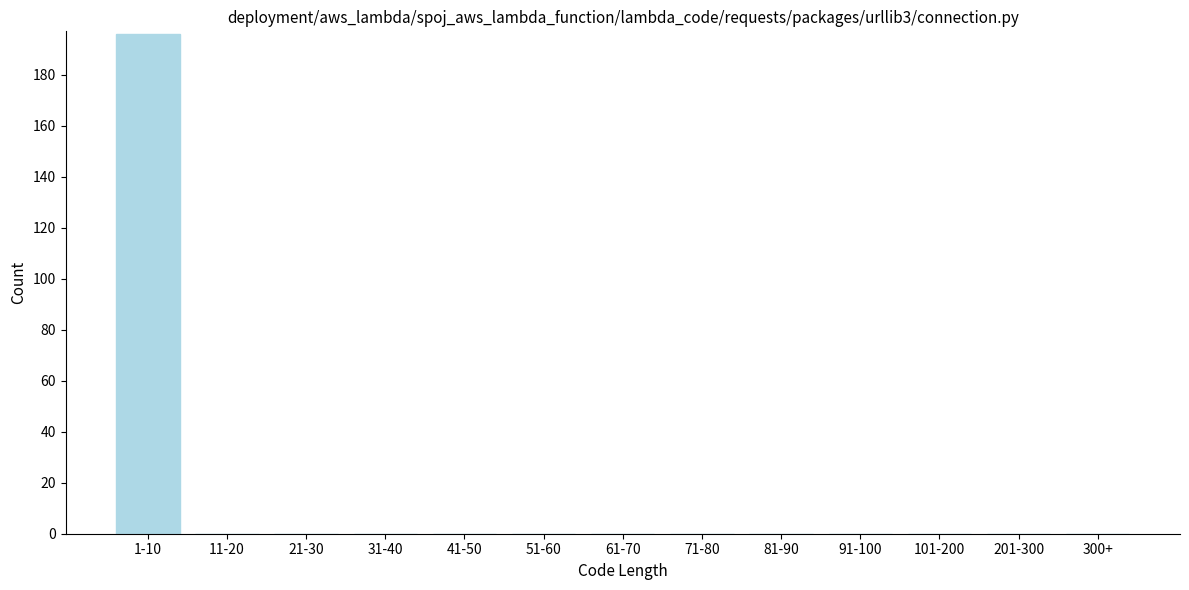

Reading left to right, what are all the values shown in this chart?

1-10=196	11-20=0	21-30=0	31-40=0	41-50=0	51-60=0	61-70=0	71-80=0	81-90=0	91-100=0	101-200=0	201-300=0	300+=0